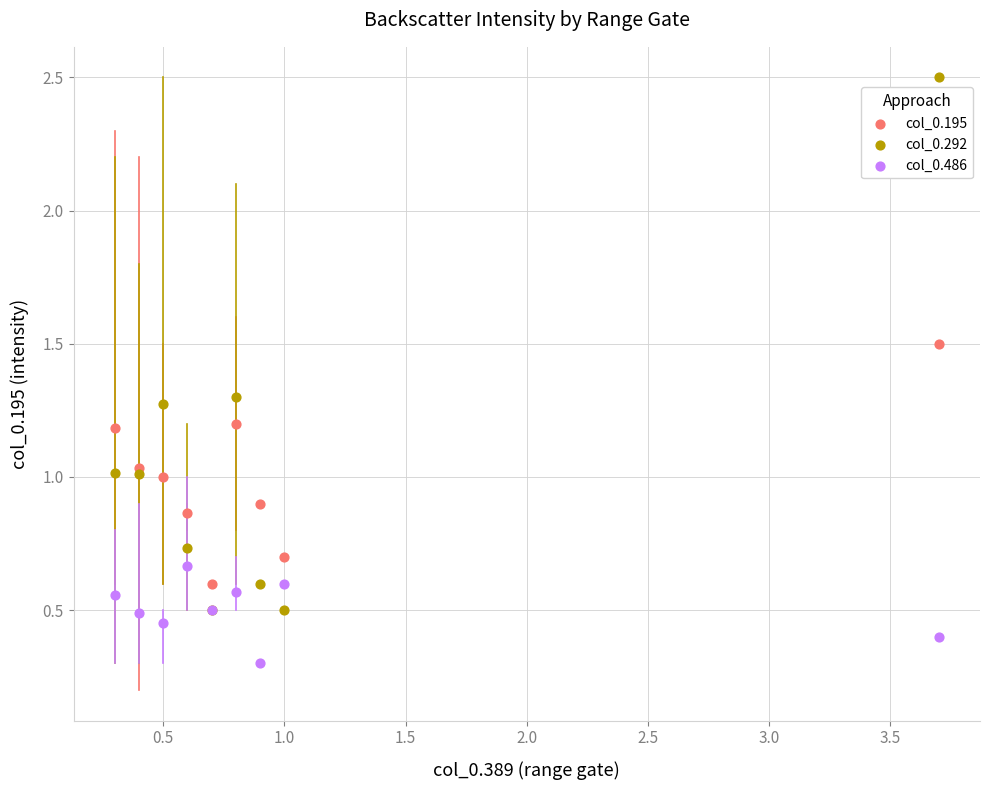

Which series contains the lowest Y value?

col_0.486